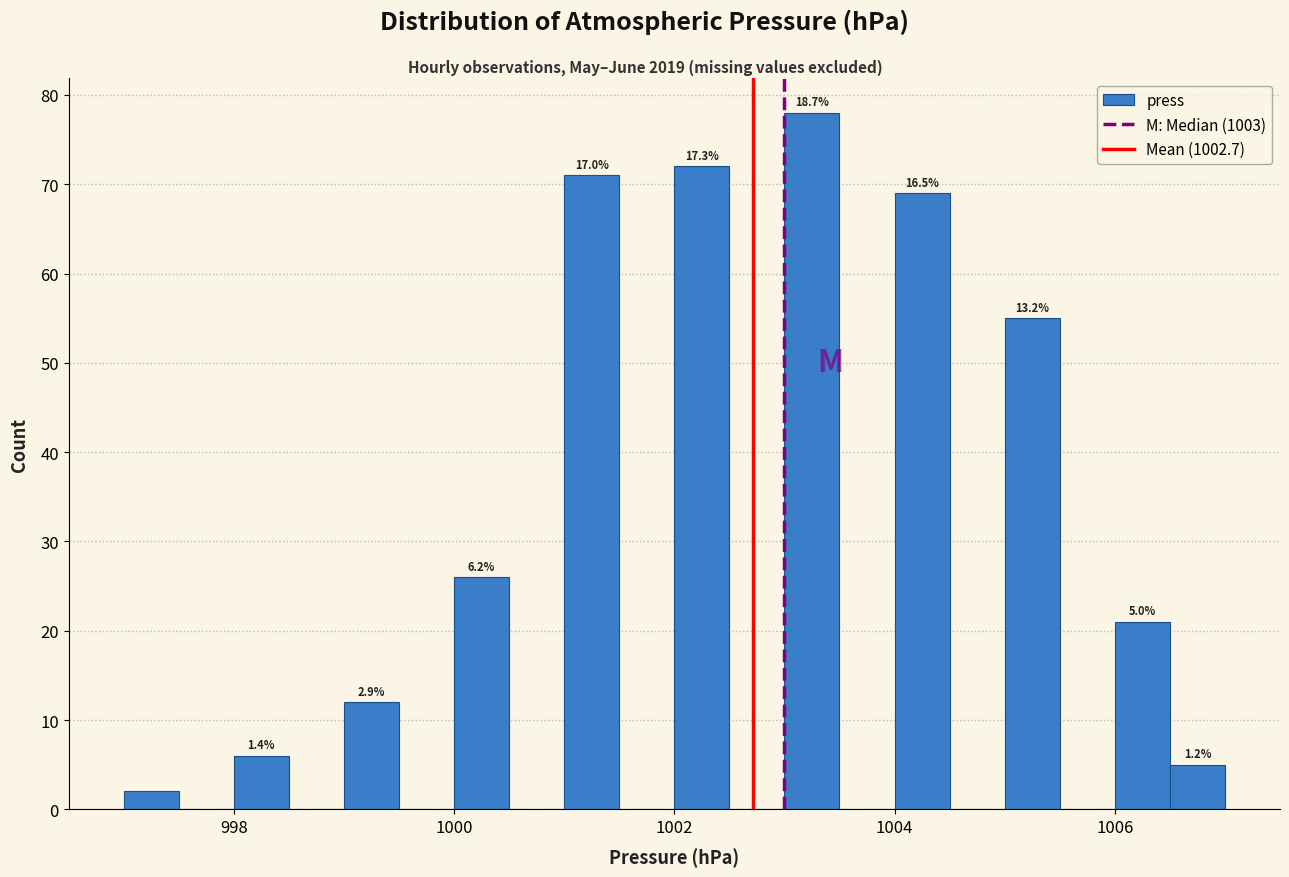

Around what value on the x-axis is the tallest bar? Give the approximate position of its centre, as read against the axis.

1003.2